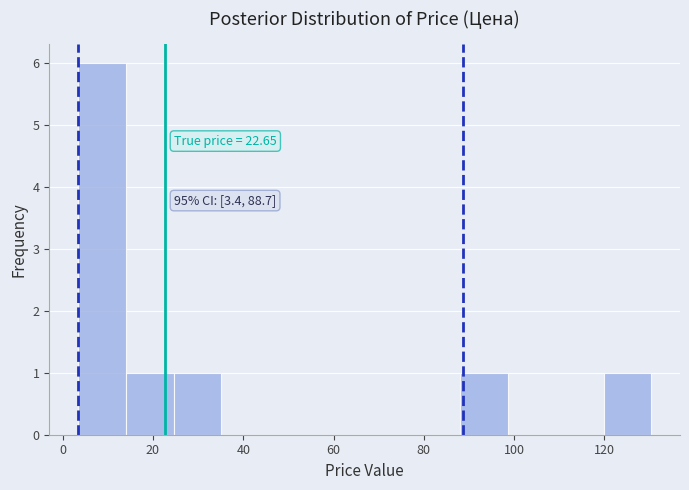

Which range on the x-axis has the tallest bar?

4 to 14